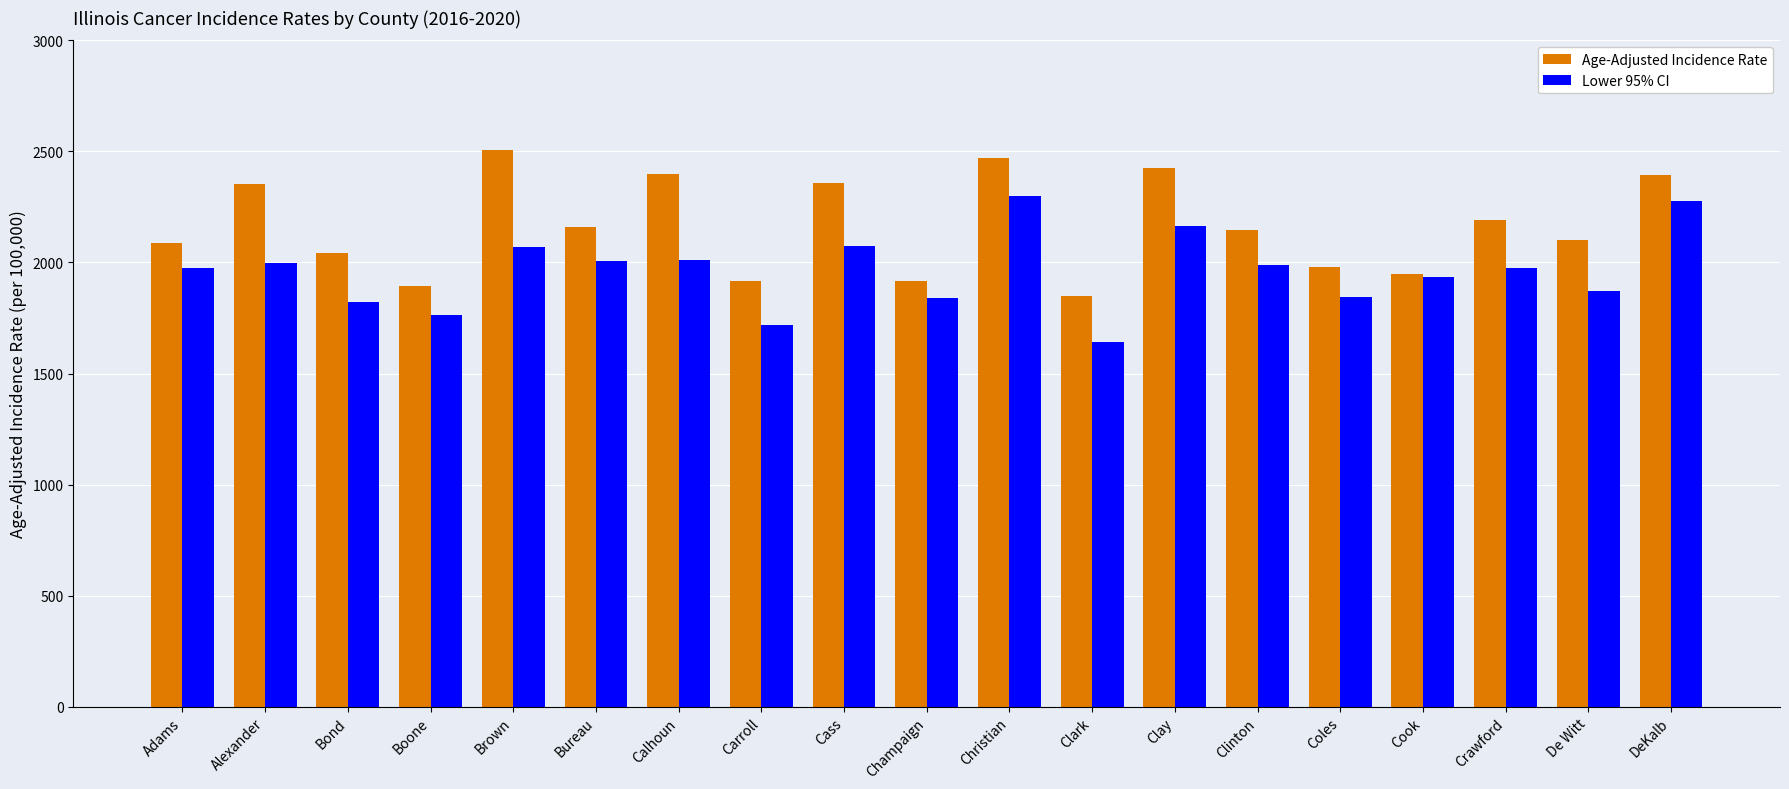

The value of Age-Adjusted Incidence Rate at Adams is 956.2. True or false?

False